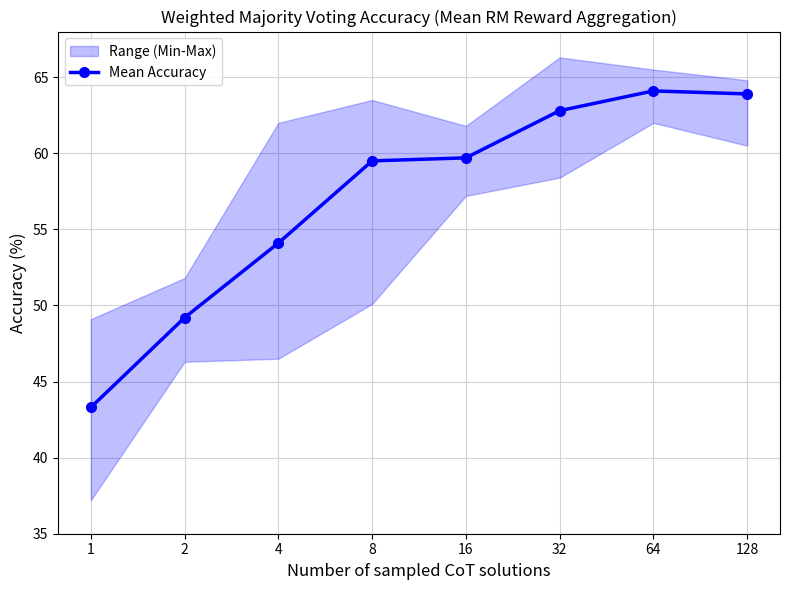

At which category does the chart reach its peak across all series?

64